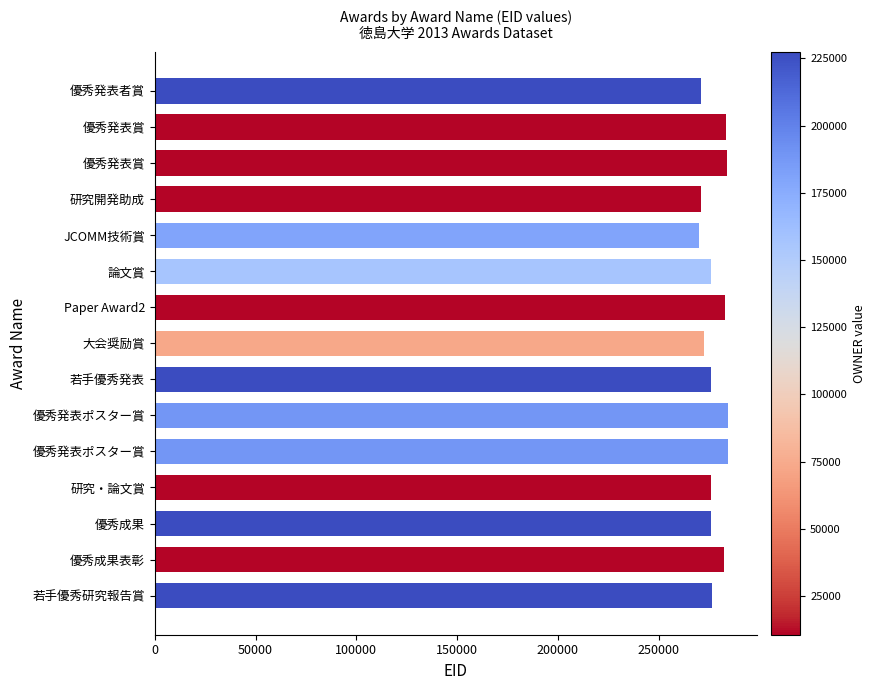

How many bars are there in total?

15